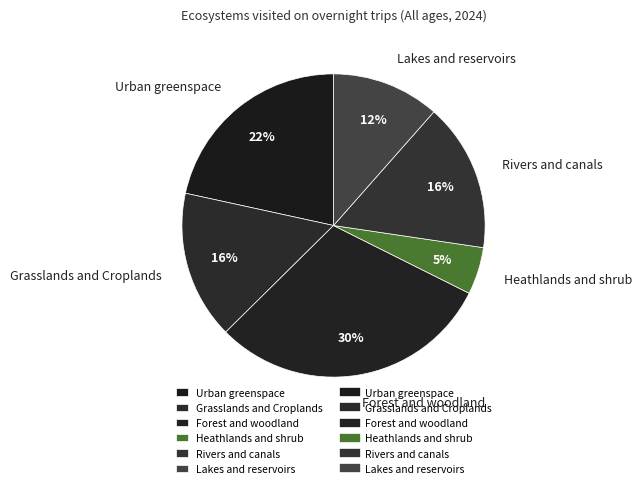

Count the number of slices in the pie.

6